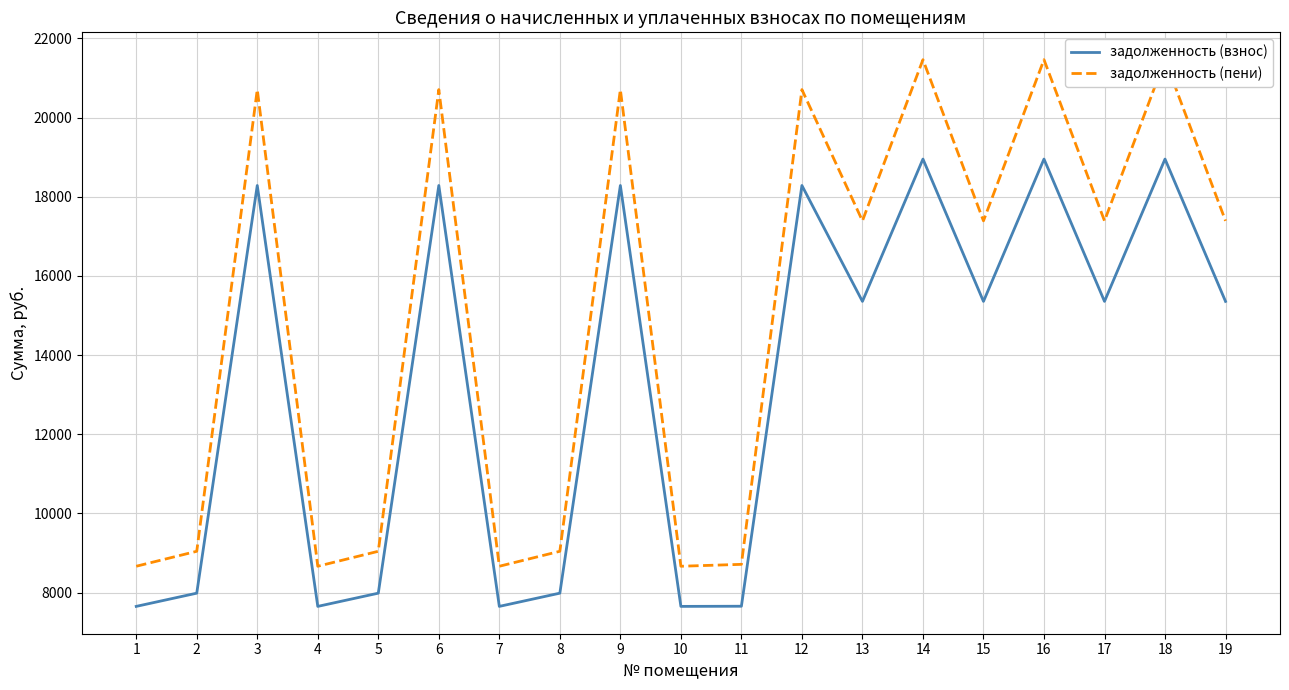

At which label does задолженность (взнос) first exceed 15356?

3